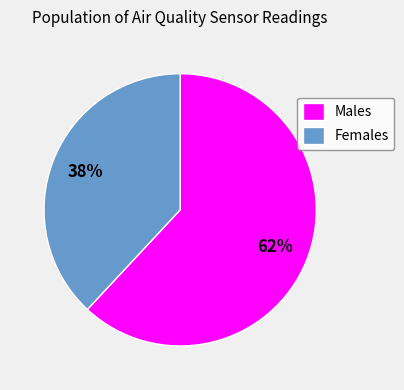

Is the sum of Females and Males greater than half?

Yes